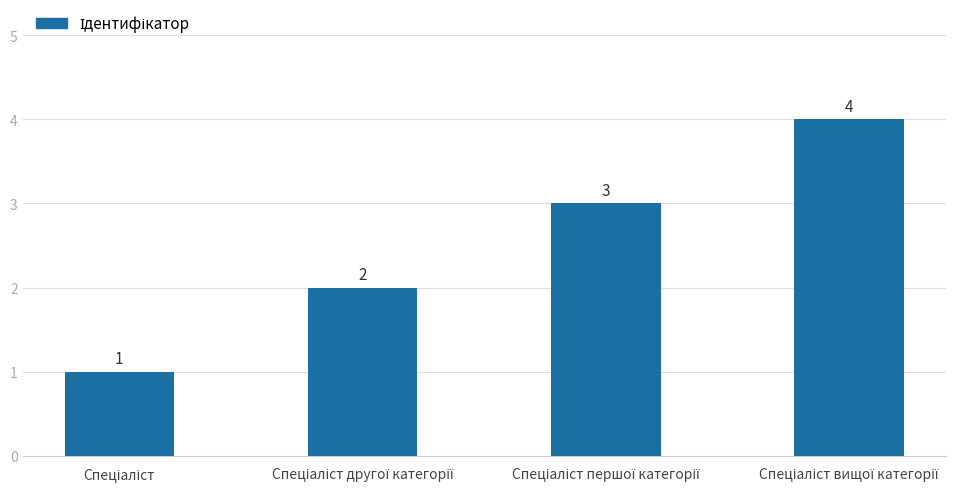

How many values are between 2 and 4?

3